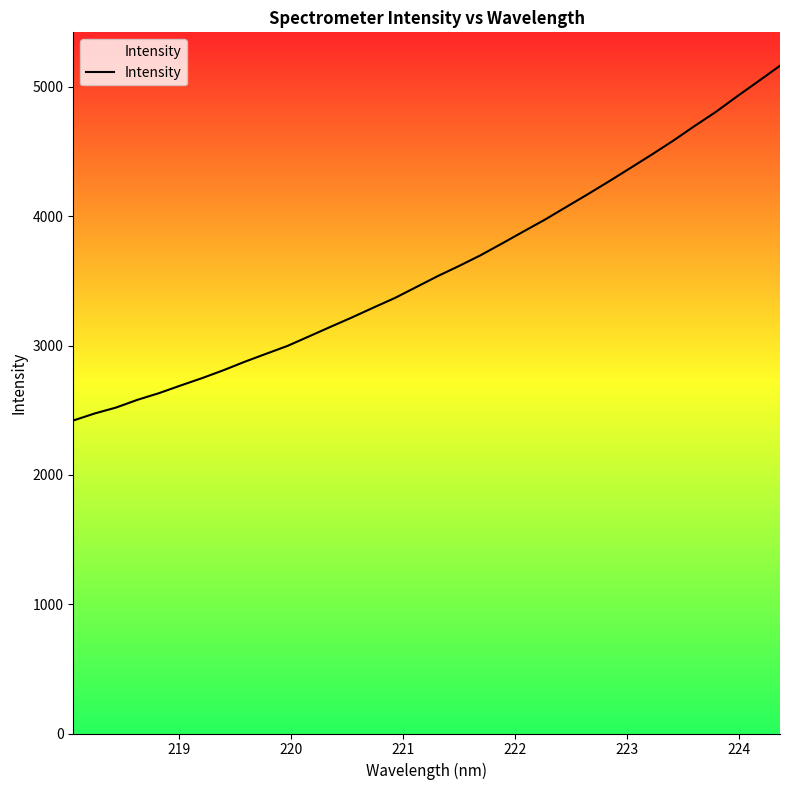

What is the minimum value shown in the chart?

2420.3